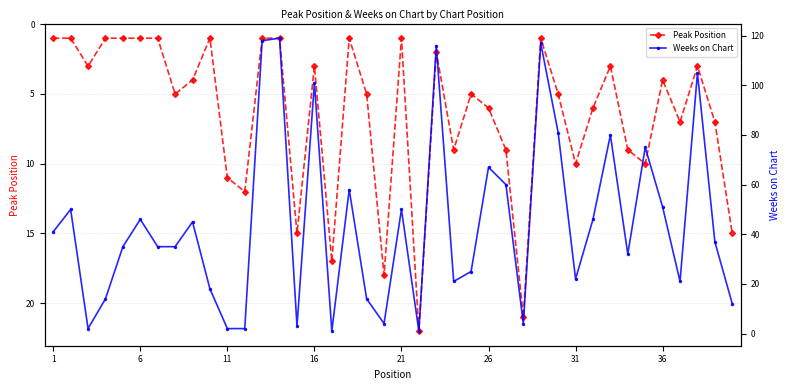

How many times do Peak Position and Weeks on Chart cross each other?

15